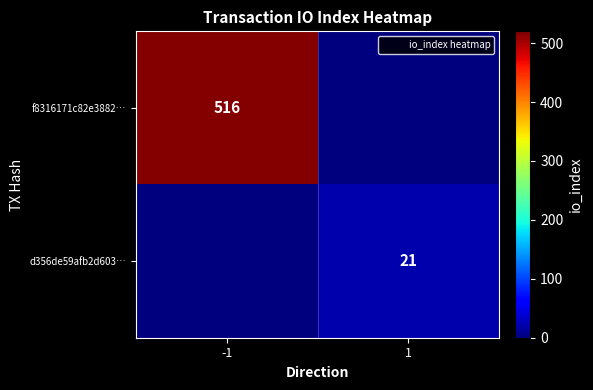

The value of d356de59afb2d603… at 1 is 21. True or false?

True